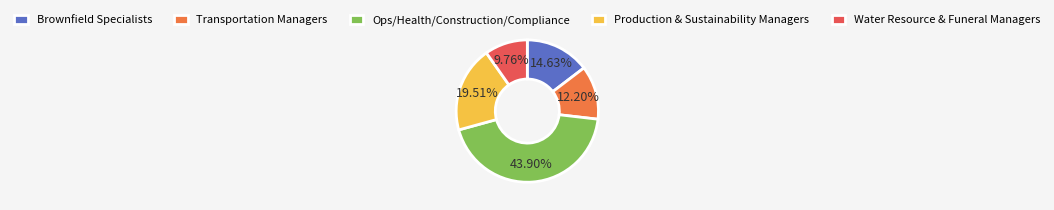

Is there a majority slice in this chart?

No